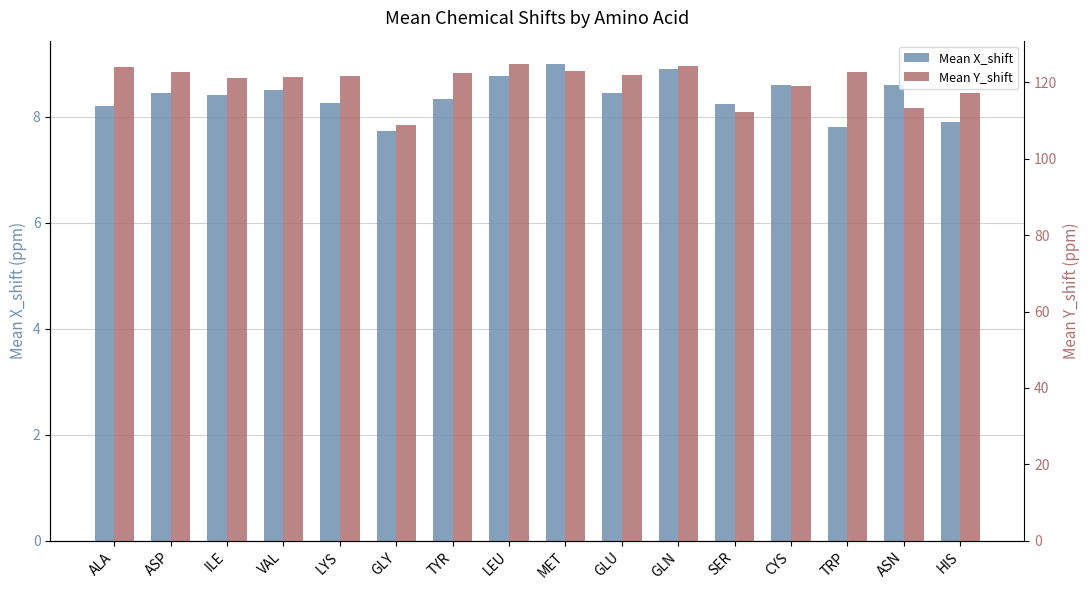

How many bars are there in total?

32